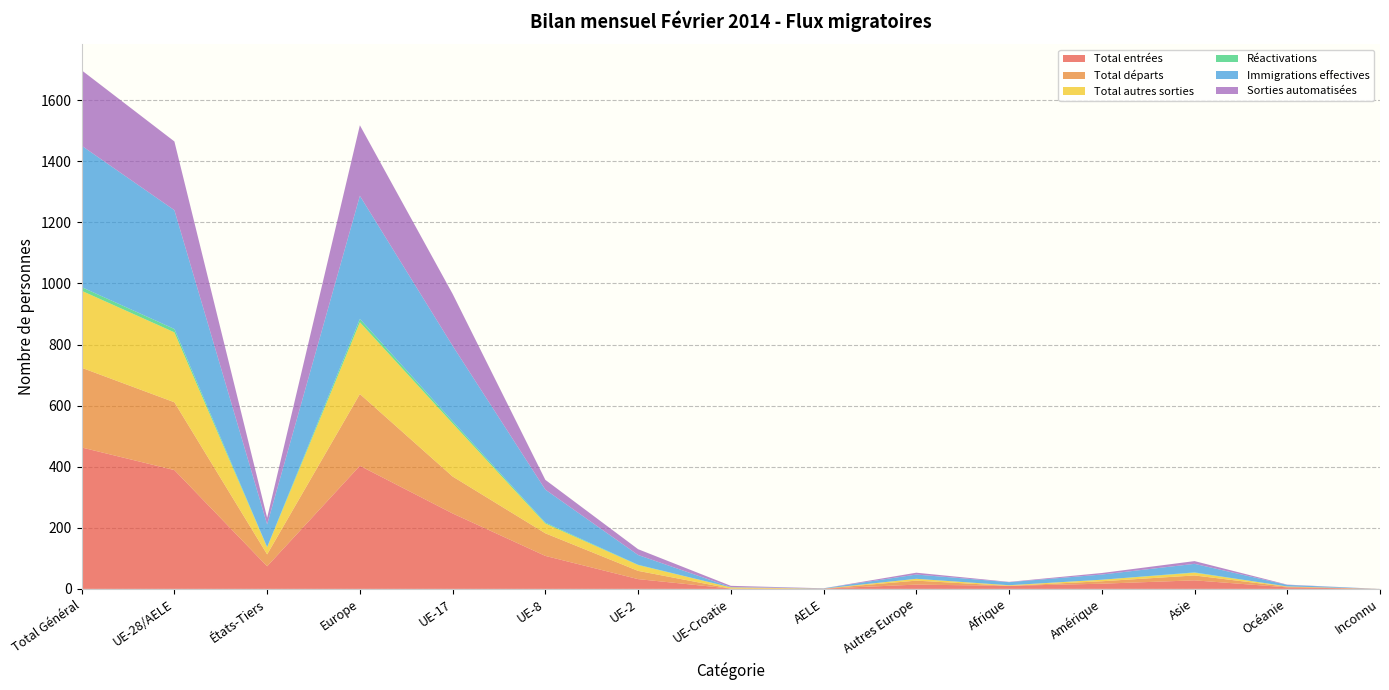

Reading left to right, what are all the values shown in this chart?

Total entrées: 463	389	74	403	247	108	32	1	1	14	10	17	28	5	0
Total départs: 261	222	39	235	121	74	27	0	0	13	0	8	16	2	0
Total autres sorties: 252	229	23	235	174	32	19	4	0	6	2	5	9	1	0
Réactivations: 12	11	1	11	7	3	1	0	0	0	0	0	1	0	0
Immigrations effectives: 463	389	74	403	247	108	32	1	1	14	10	17	28	5	0
Sorties automatisées: 247	225	22	231	170	32	19	4	0	6	1	5	9	1	0